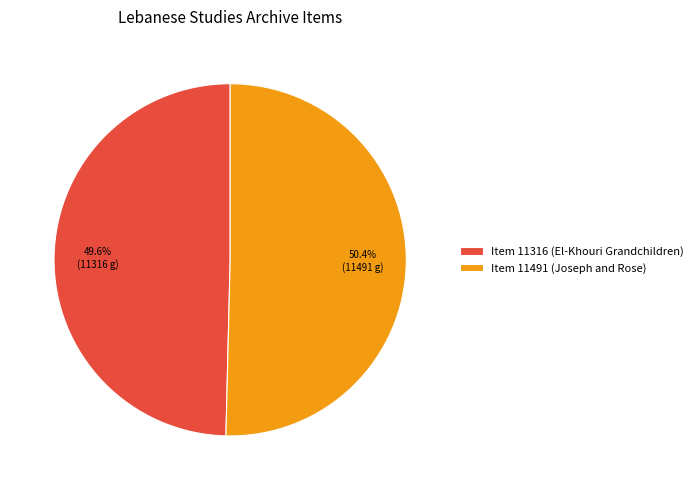

Is the sum of Item 11491 (Joseph and Rose) and Item 11316 (El-Khouri Grandchildren) greater than half?

Yes